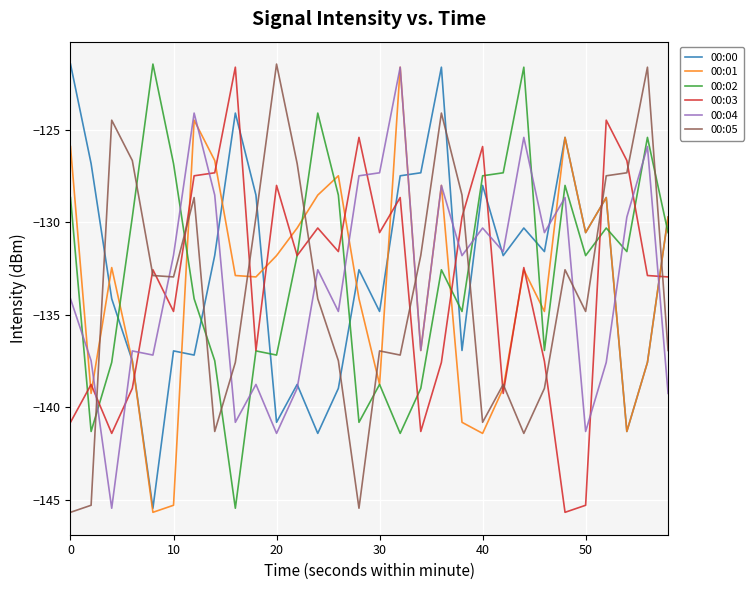

After their last crossing, which series has the higher values: 00:00 or 00:04?

00:00